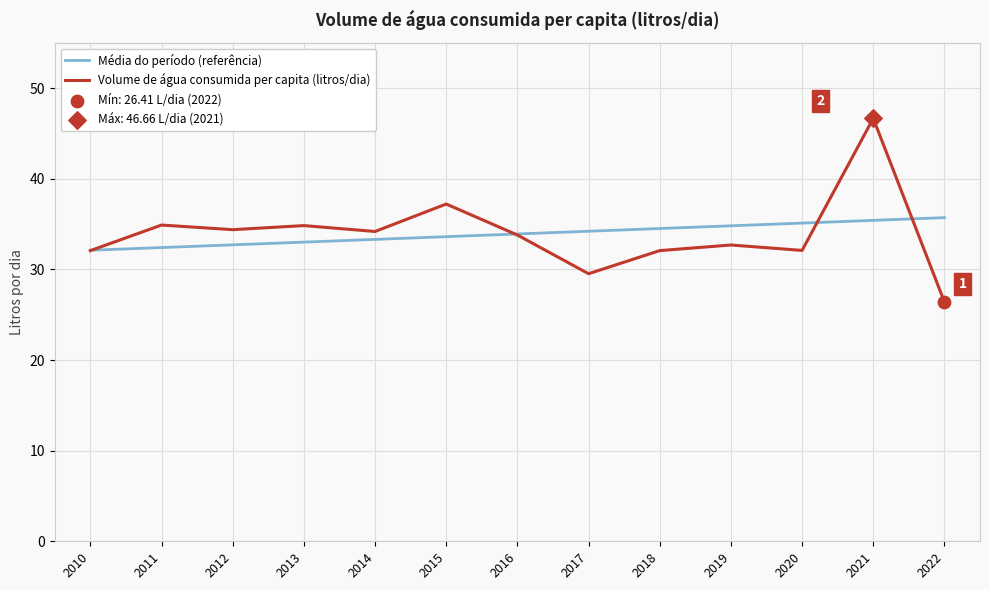

True or false: Volume de água consumida per capita (litros/dia) has a value of 32.1 at 2020.

True